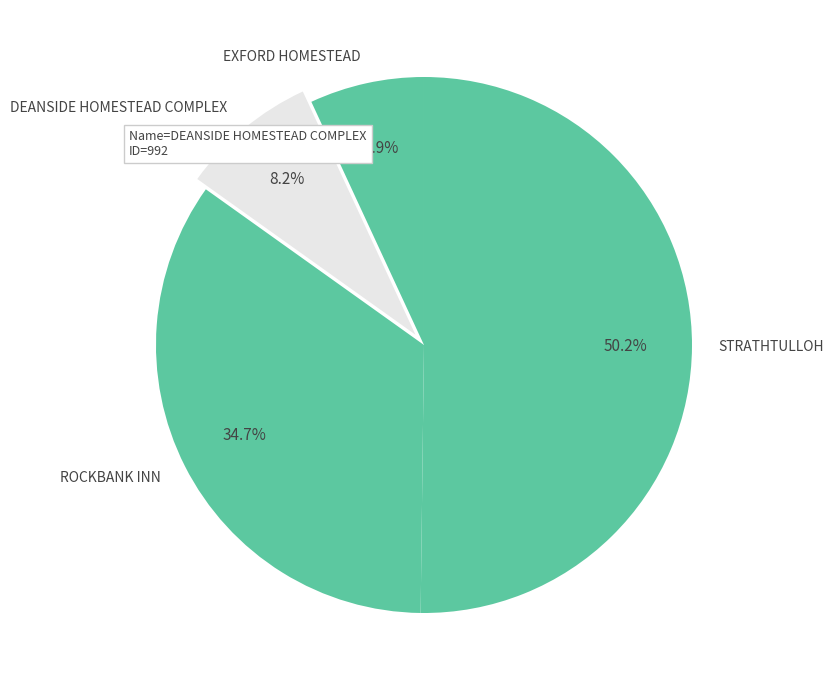

Rank the categories by value from highest to lowest.

STRATHTULLOH, ROCKBANK INN, DEANSIDE HOMESTEAD COMPLEX, EXFORD HOMESTEAD